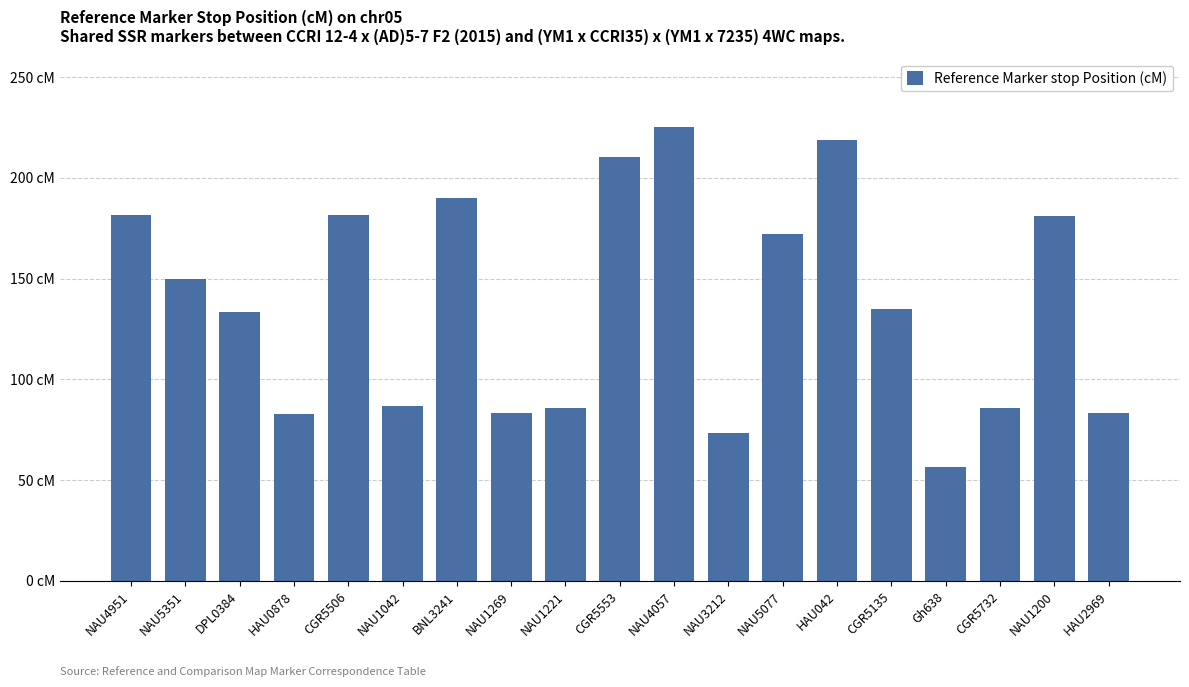

What is the change in value from CGR5506 to NAU4057?

+43.7